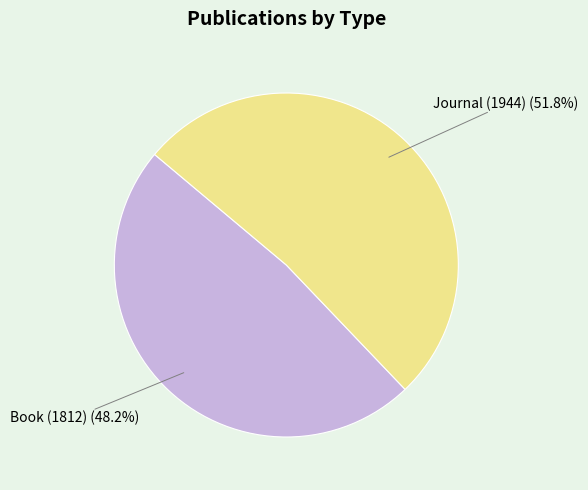

Is there a majority slice in this chart?

Yes